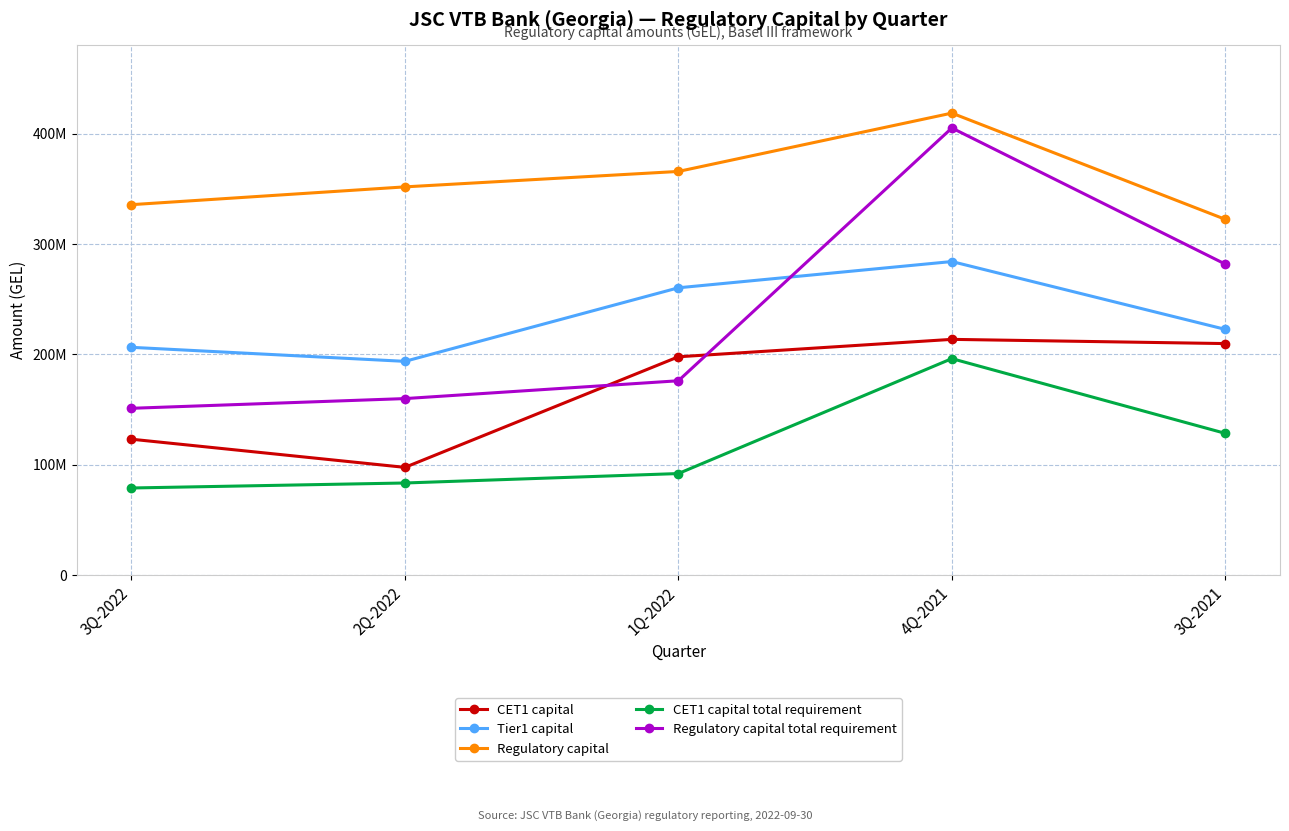

Reading right to left, what are all the values shown in this chart?

CET1 capital: 3Q-2021=209721421.8	4Q-2021=213542927.9	1Q-2022=197758571.2	2Q-2022=97550117.3	3Q-2022=123068356.2
Tier1 capital: 3Q-2021=222598621.8	4Q-2021=284057227.9	1Q-2022=260272671.2	2Q-2022=193618817.3	3Q-2022=206320756.2
Regulatory capital: 3Q-2021=322293617.3	4Q-2021=418561315.1	1Q-2022=365701071.6	2Q-2022=351715872.5	3Q-2022=335597490.0
CET1 capital total requirement: 3Q-2021=128366649.3	4Q-2021=196083038.0	1Q-2022=91944550.4	2Q-2022=83391364.6	3Q-2022=78866578.9
Regulatory capital total requirement: 3Q-2021=281717633.7	4Q-2021=405081980.9	1Q-2022=176030767.2	2Q-2022=159874396.4	3Q-2022=151075860.6